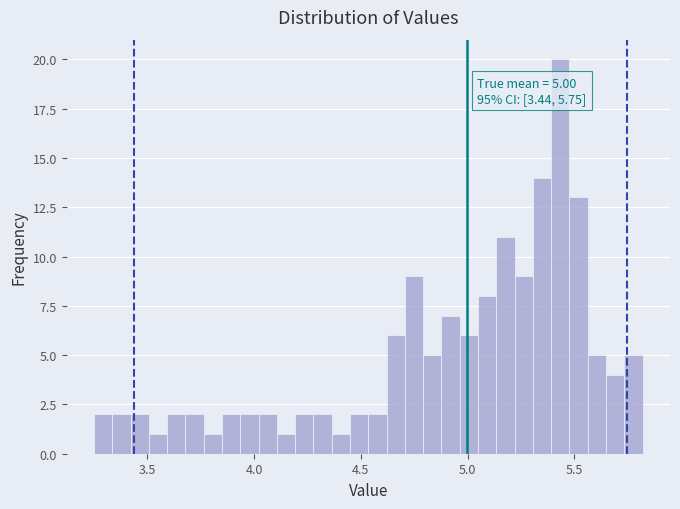

Read against the x-axis, roughly where is the centre of the tallest bar?

5.45